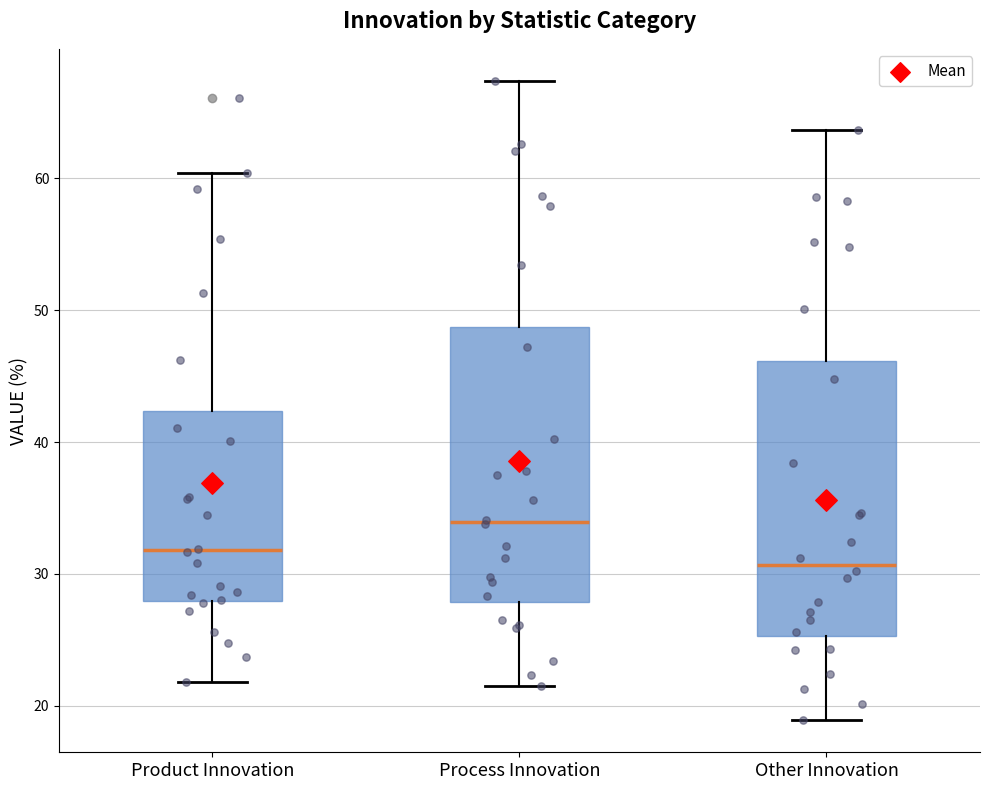

Reading left to right, transcribe this box plot: for each box, give where its median line is, the range the box spans, and where its two whiskers end, as read against the y-axis. The values are not printed on the chart, so give them approximately, as read against the axis.

Product Innovation: median 32, box 28 to 42, whiskers 22 to 60
Process Innovation: median 34, box 28 to 49, whiskers 22 to 67
Other Innovation: median 31, box 25 to 46, whiskers 19 to 64